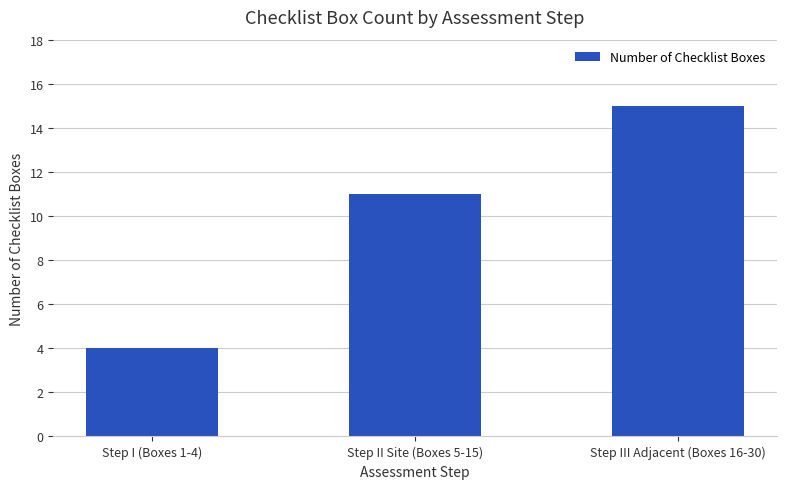

Rank the categories by value from highest to lowest.

Step III Adjacent (Boxes 16-30), Step II Site (Boxes 5-15), Step I (Boxes 1-4)